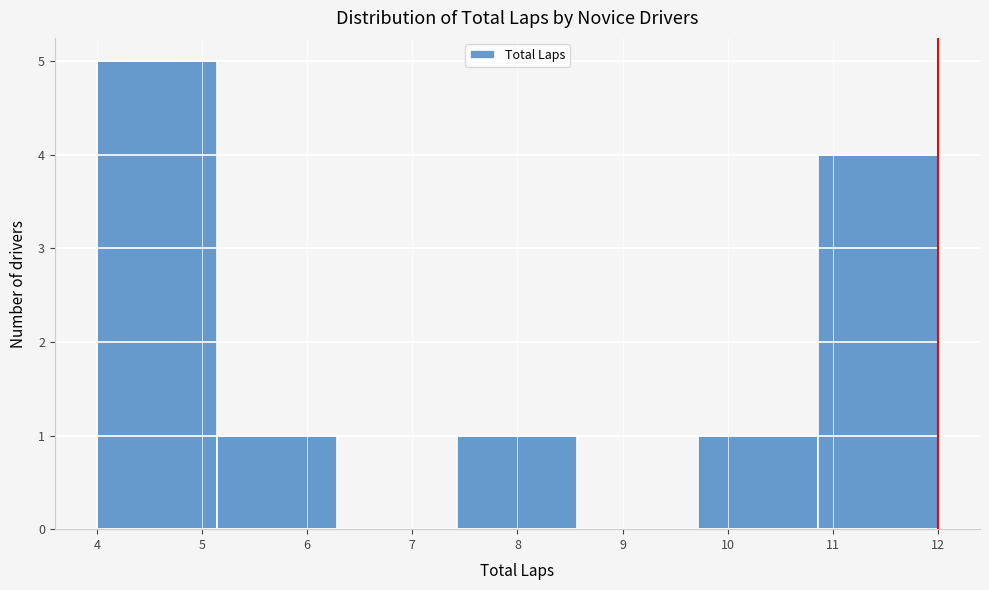

How tall is the bar that spans 4.0 to 5.1 on the x-axis? Neither the bar edges nor the heights are printed on the chart, so give them approximately, as read against the axes.

5